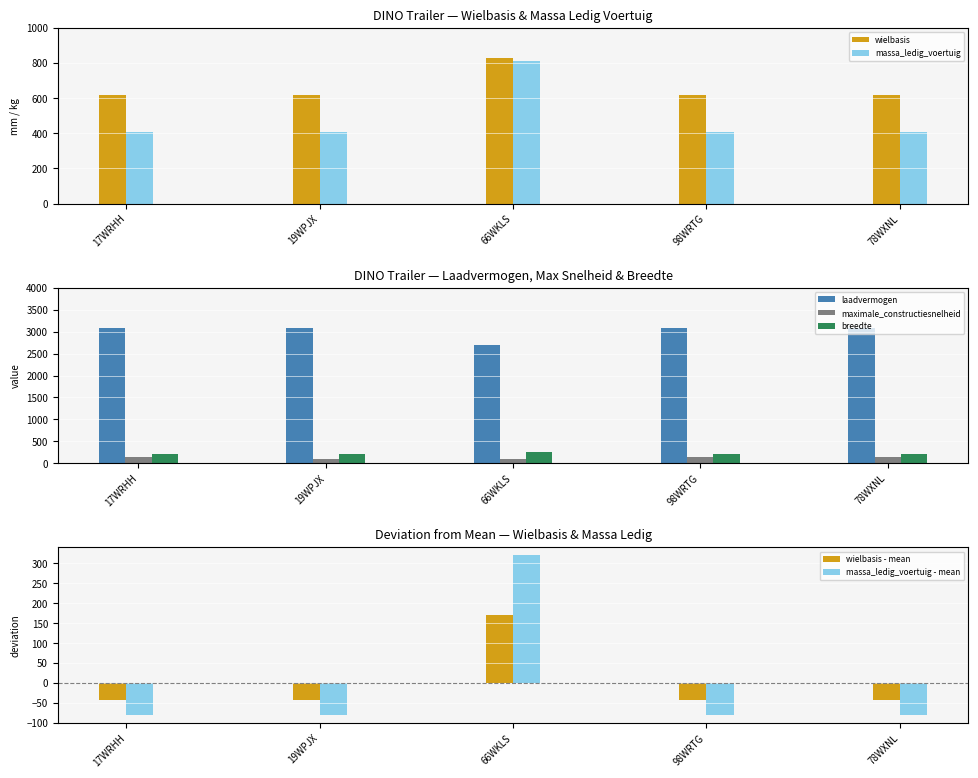

Which category has the lowest value across all series?

19WPJX